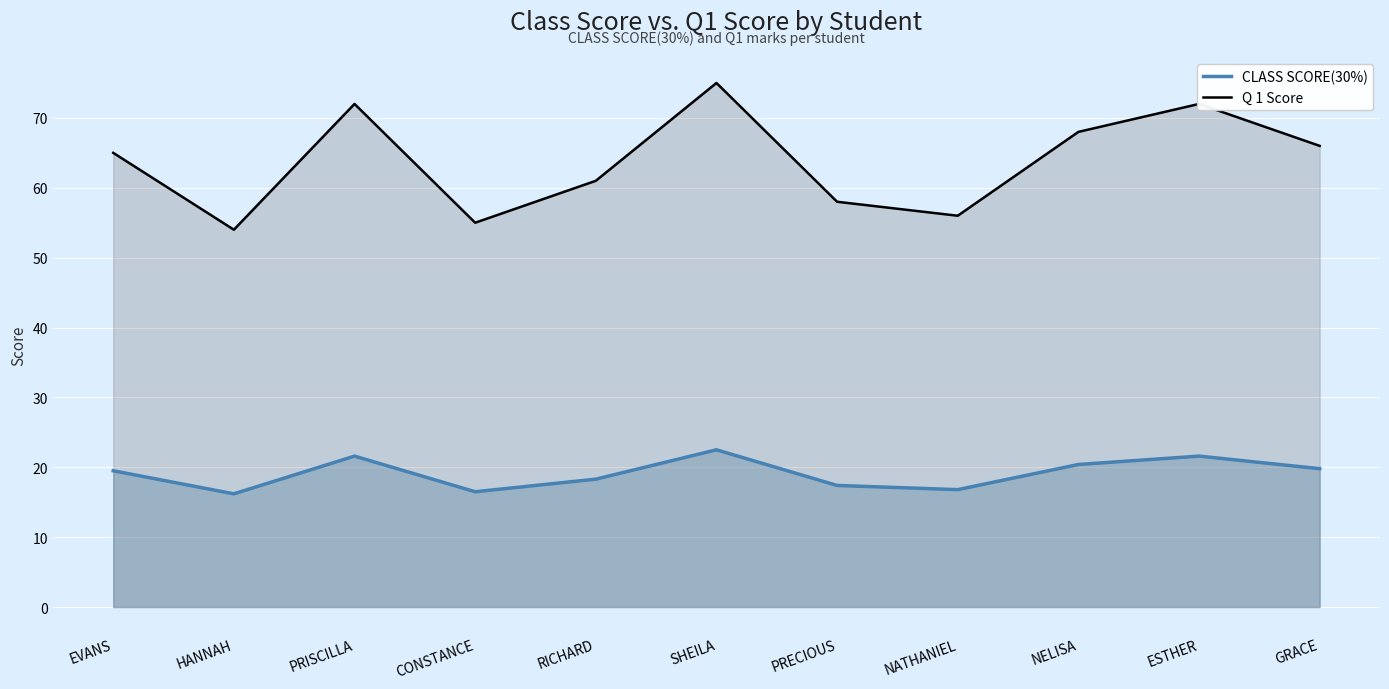

True or false: CLASS SCORE(30%) and Q 1 Score cross at least once.

False